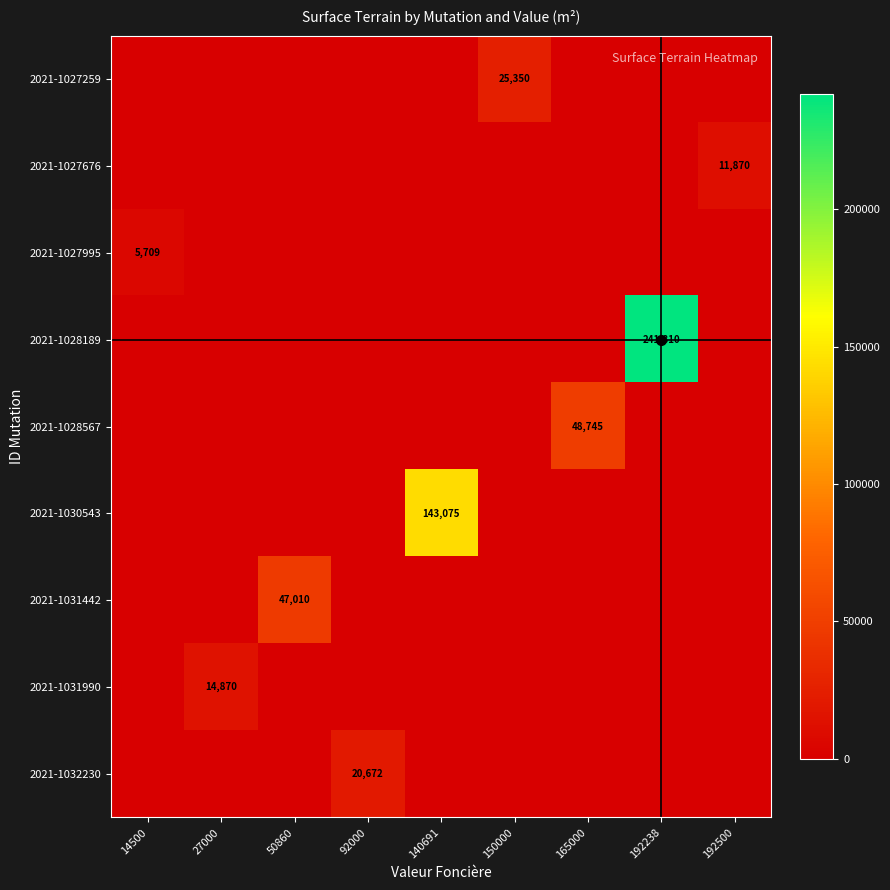

The value of 2021-1028189 at 192238 is 338288. True or false?

False